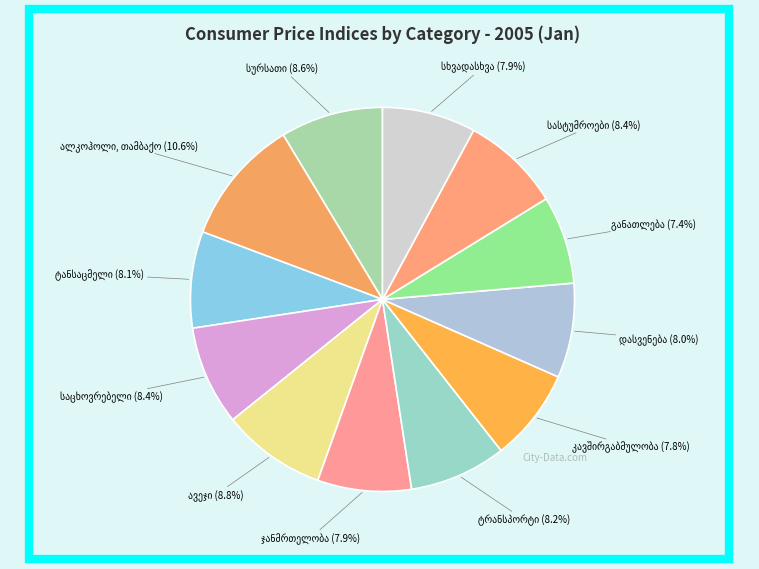

Count the number of slices in the pie.

12